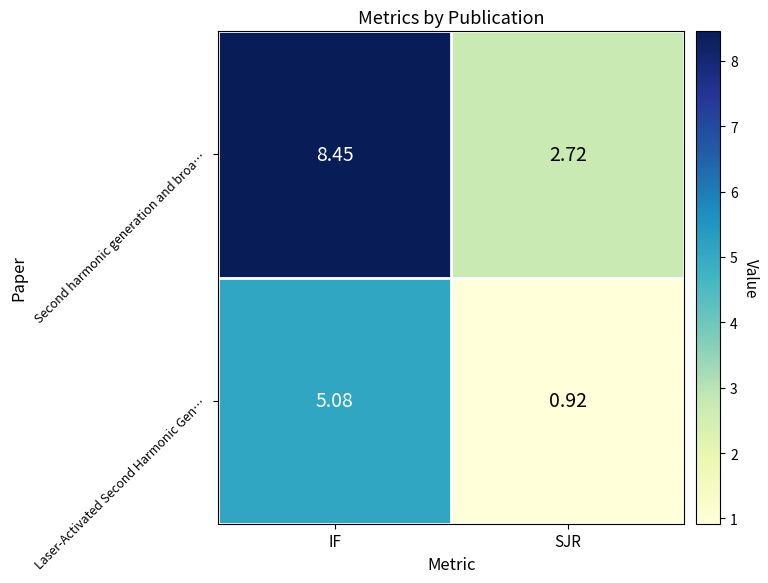

How many distinct data groups are displayed?

2